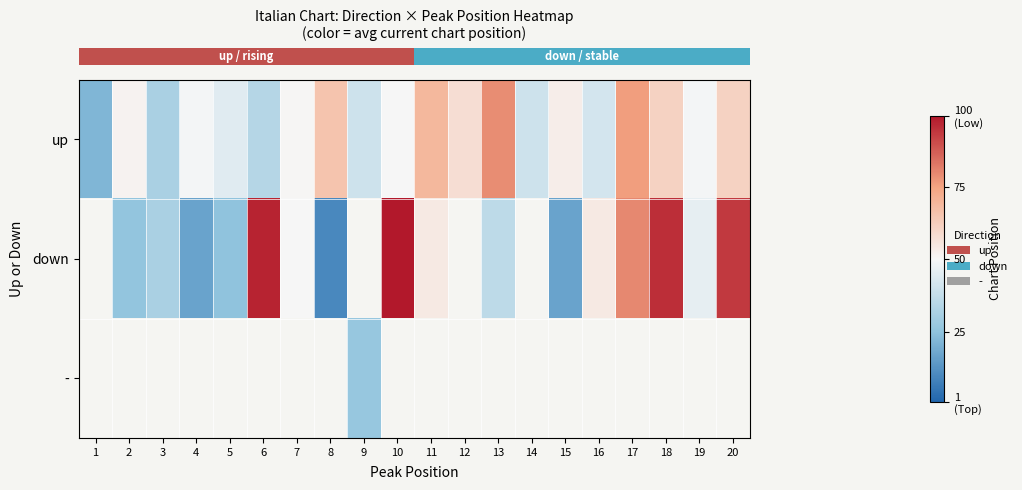

What is the difference between the highest and lowest values at 18?

35.0